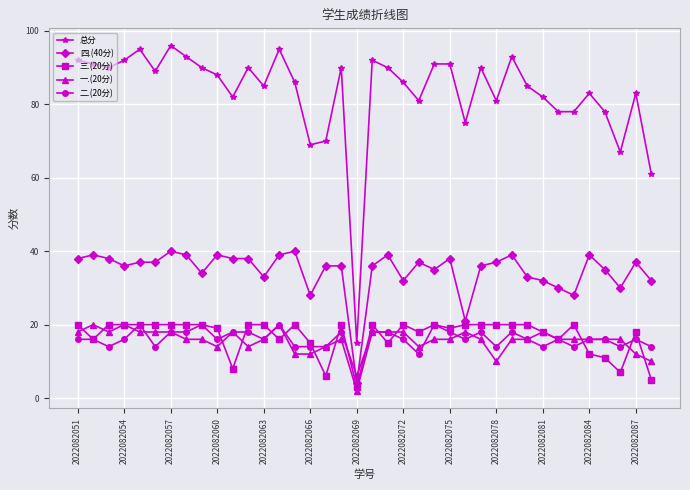

Which series has the largest range (max minus min)?

总分